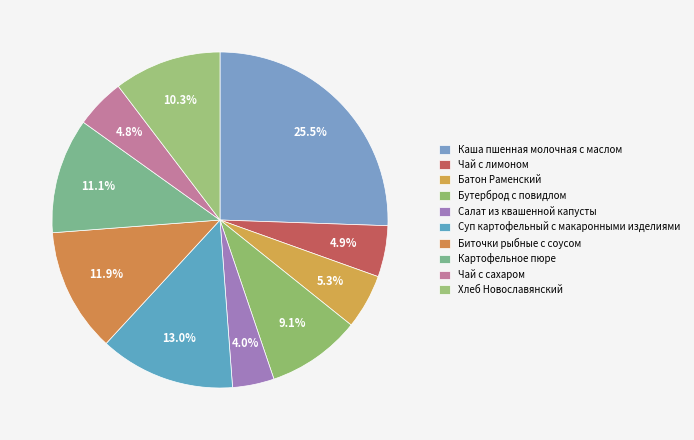

How many segments does this pie chart have?

10